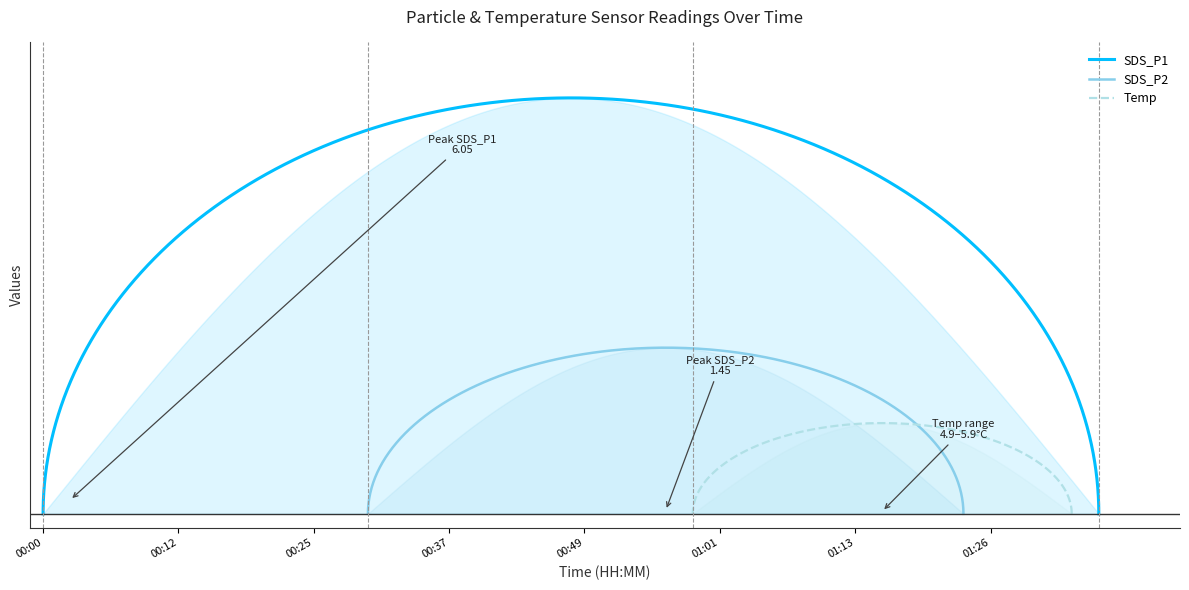

Rank the series at 00:59 from lowest to highest value.

SDS_P2, SDS_P1, Temp